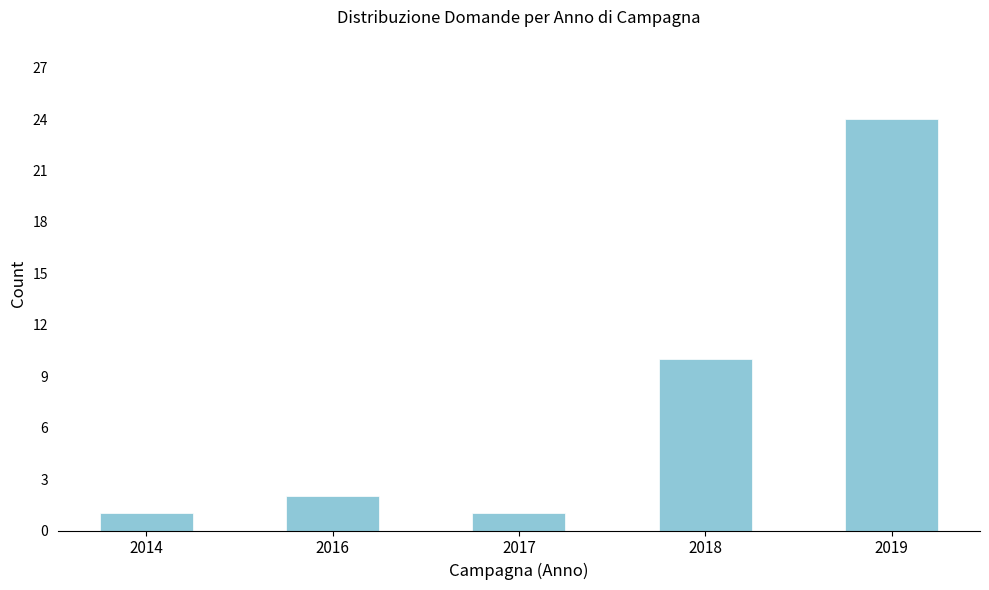

Reading left to right, list all the values displayed in this chart.

2014=1	2016=2	2017=1	2018=10	2019=24